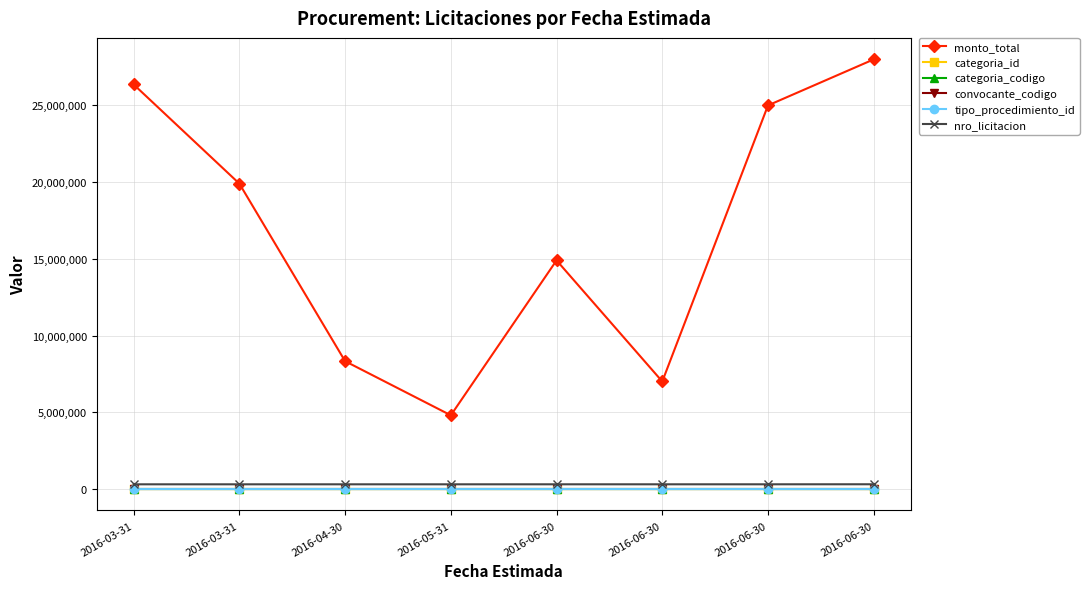

Between 2016-03-31 and 2016-06-30, which is larger?

2016-03-31